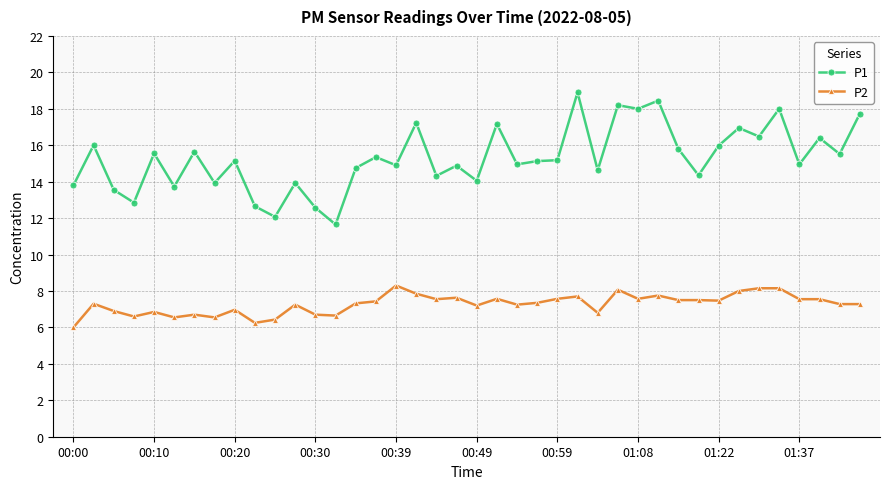

True or false: P1 has more than 1 points higher than both neighbors.

True